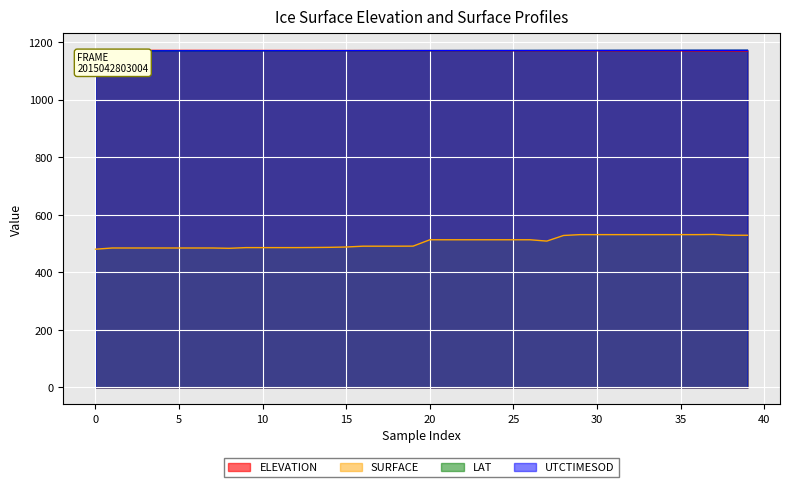

What is the maximum value for ELEVATION?

1172.2